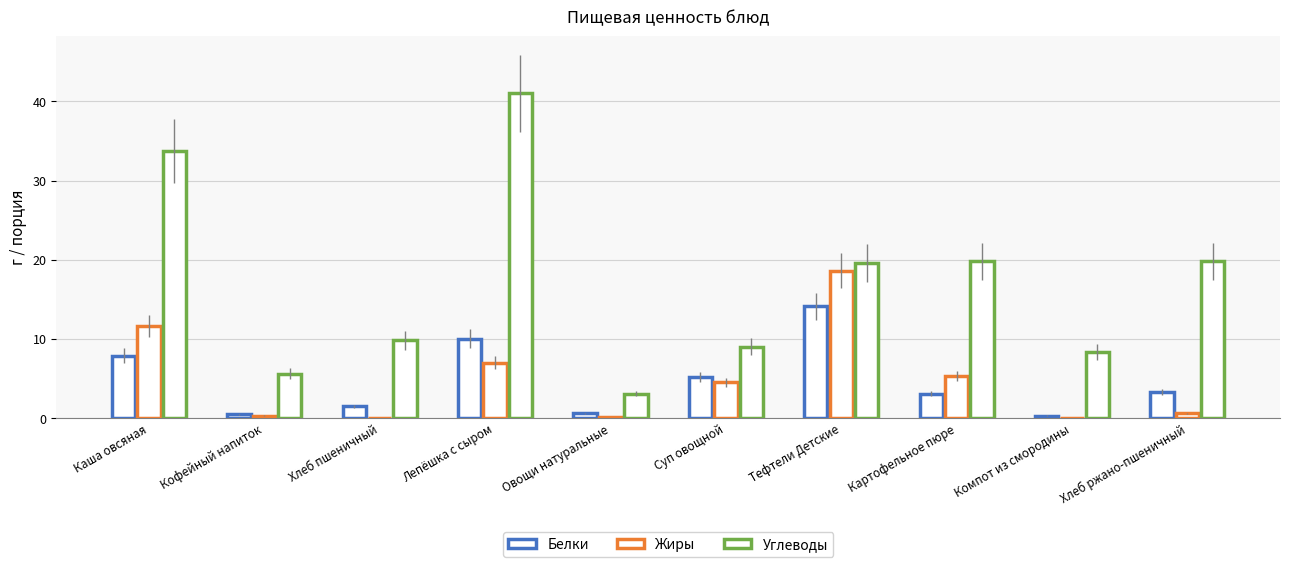

Is it true that Жиры equals 11.2 at Лепёшка с сыром?

False